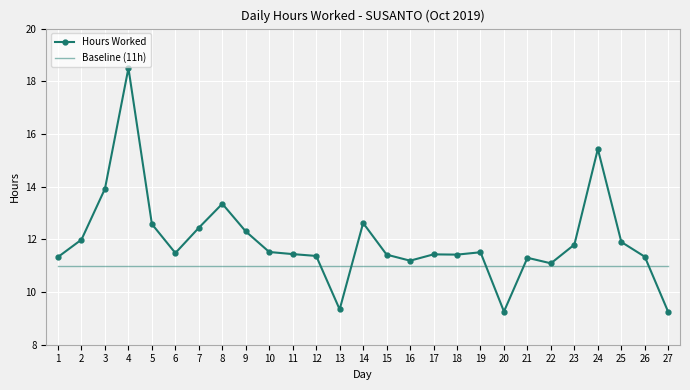

True or false: Hours Worked has a value of 15.4 at 24.

True